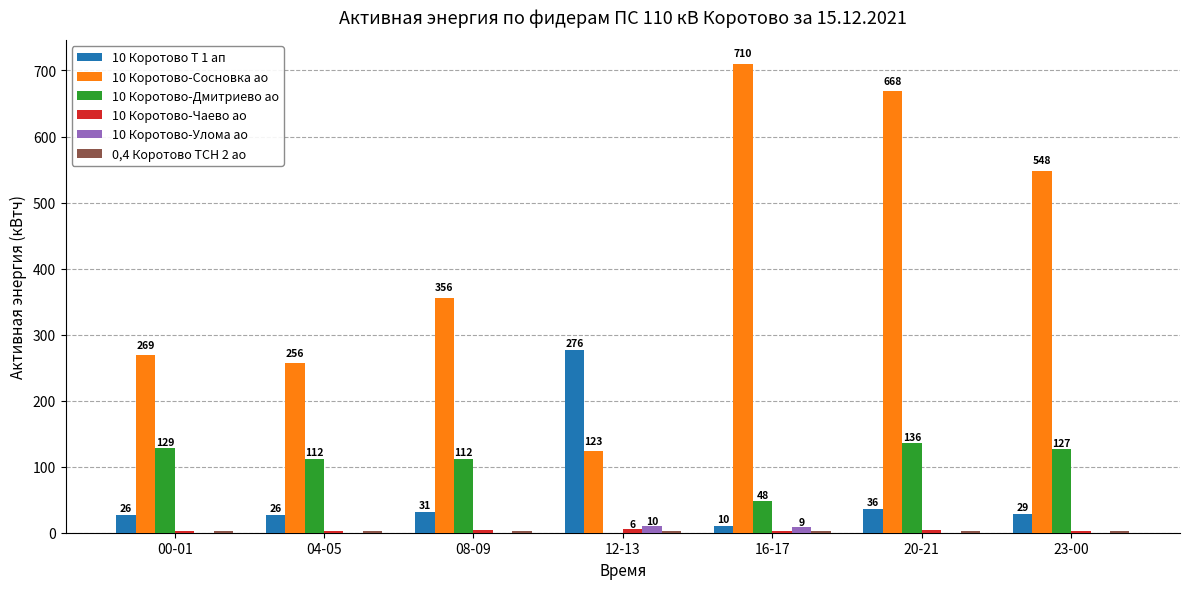

How many groups of bars are there?

7